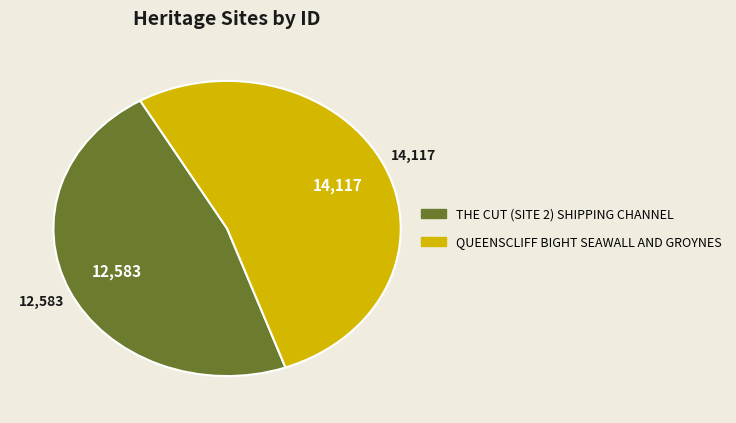

What is the majority slice?

QUEENSCLIFF BIGHT SEAWALL AND GROYNES